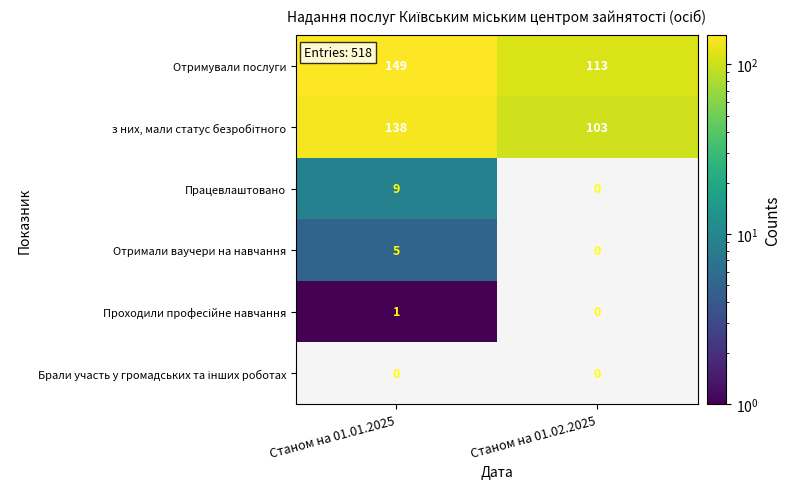

Rank the categories by Отримували послуги value from lowest to highest.

Станом на 01.02.2025, Станом на 01.01.2025